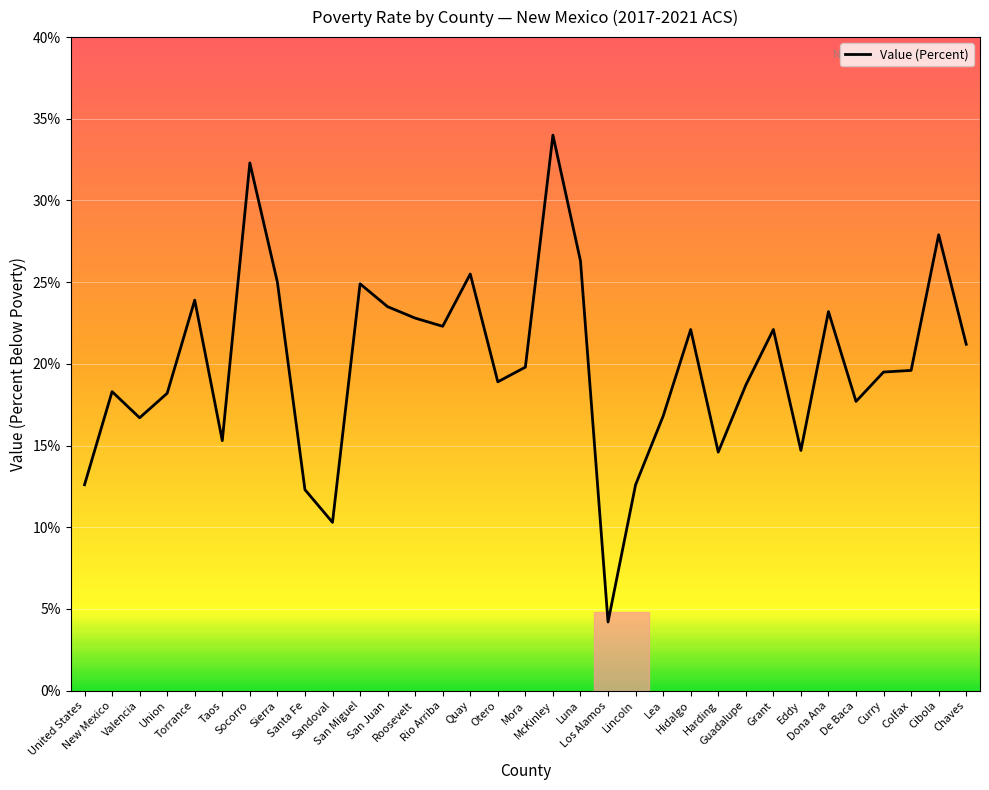

What is the difference between the maximum and minimum values?

29.8